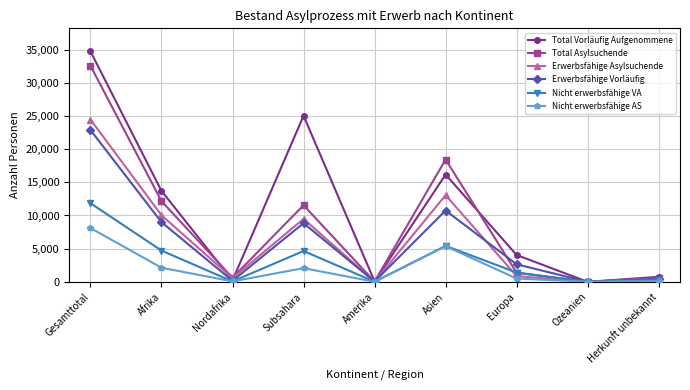

How many interior local peaks does the Total Asylsuchende series have?

2